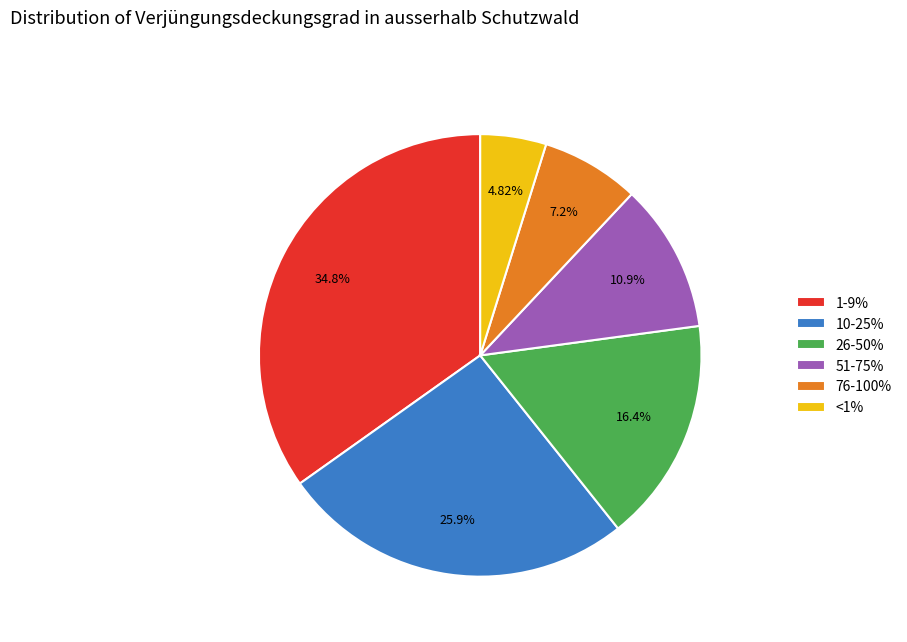

How many segments does this pie chart have?

6